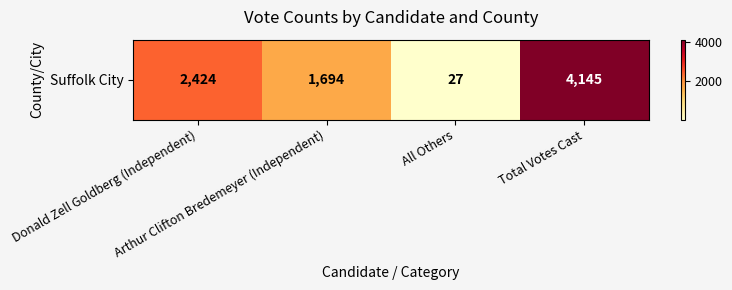

The value at Arthur Clifton Bredemeyer (Independent) is 1694. True or false?

True